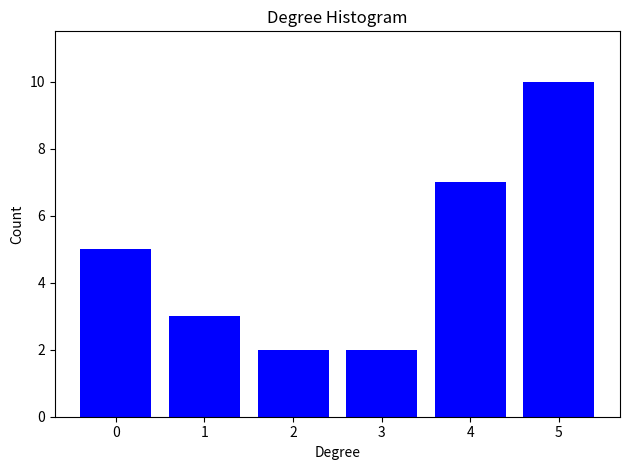

Reading left to right, what are all the values shown in this chart?

0=5	1=3	2=2	3=2	4=7	5=10